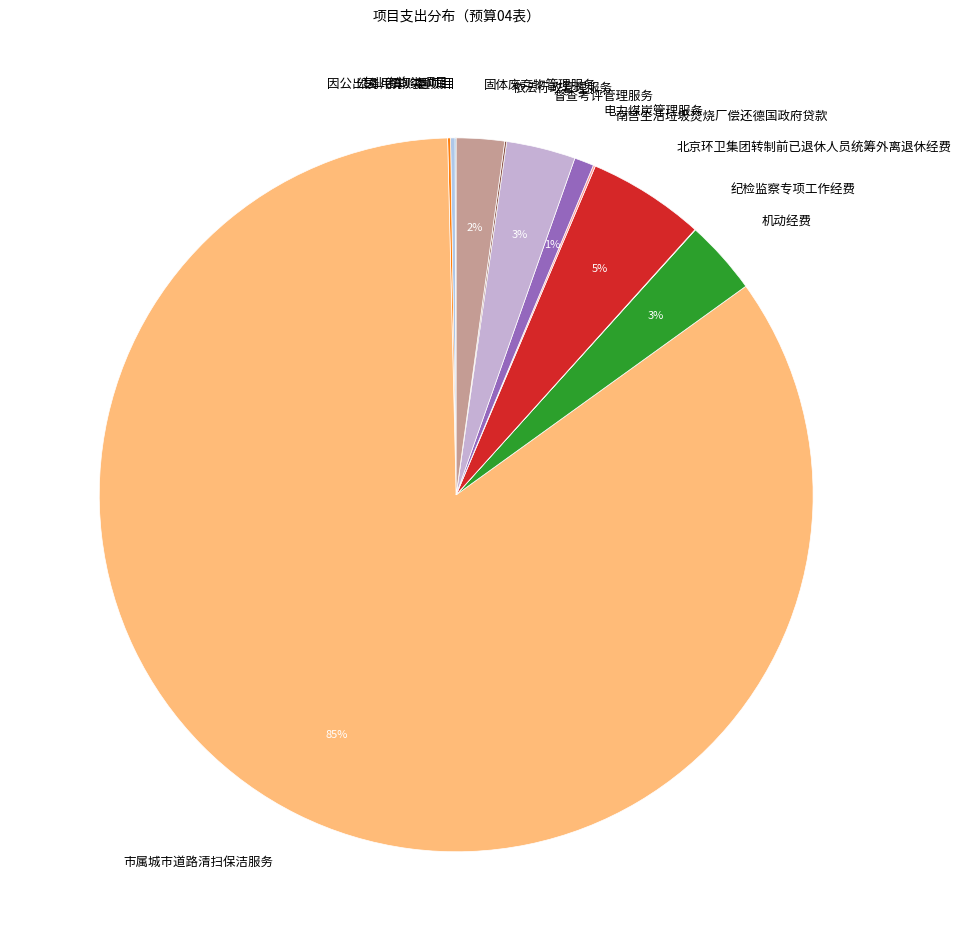

What is the largest slice in the pie chart?

市属城市道路清扫保洁服务